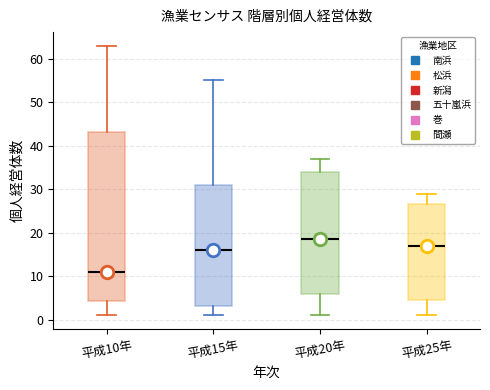

Reading left to right, transcribe this box plot: for each box, give where its median line is, the range the box spans, and where its two whiskers end, as read against the y-axis. The values are not printed on the chart, so give them approximately, as read against the axis.

平成10年: median 11, box 4 to 43, whiskers 1 to 63
平成15年: median 16, box 3 to 31, whiskers 1 to 55
平成20年: median 19, box 6 to 34, whiskers 1 to 37
平成25年: median 17, box 5 to 27, whiskers 1 to 29